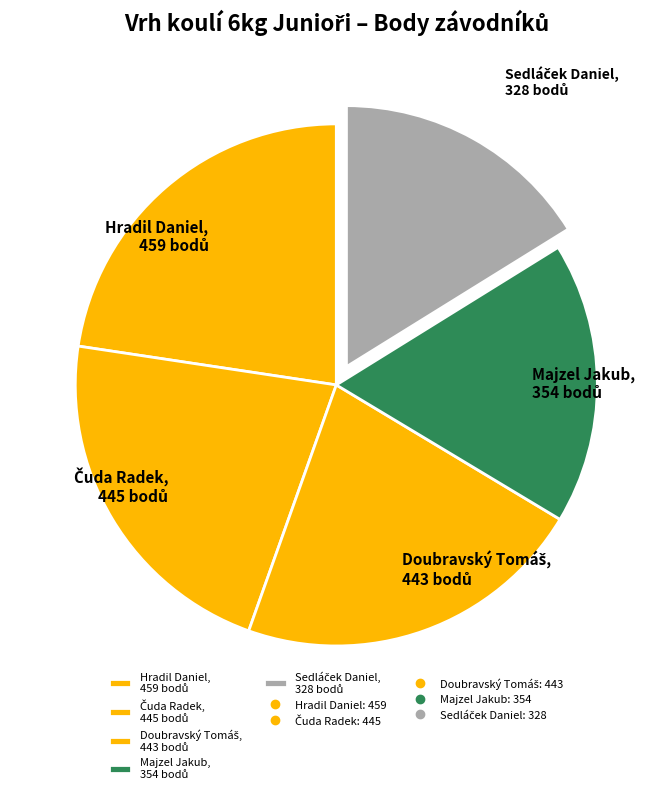

Does any single category account for the majority?

No